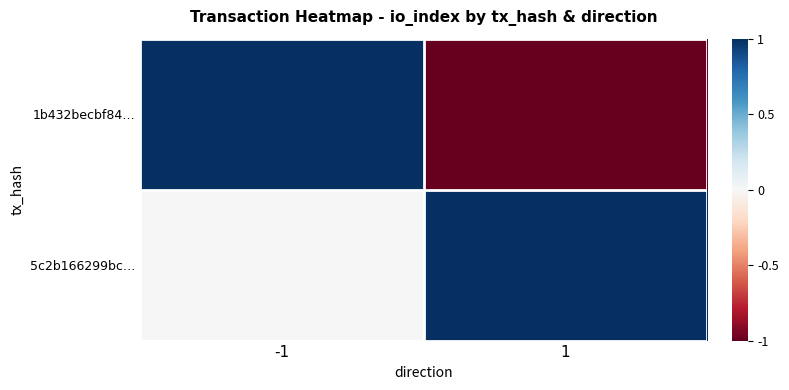

What is the spread (max minus min) of values at 1?

2